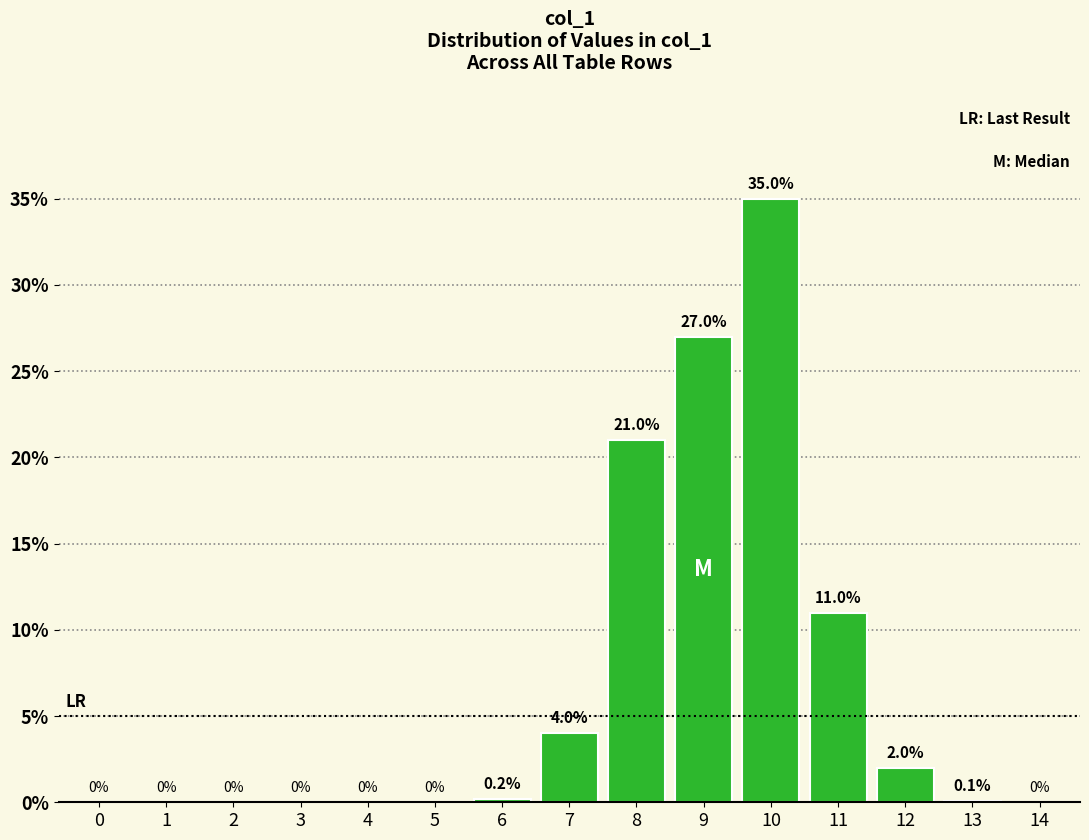

Reading left to right, what are all the values shown in this chart?

0=0.0	1=0.0	2=0.0	3=0.0	4=0.0	5=0.0	6=0.2	7=4.0	8=21.0	9=27.0	10=35.0	11=11.0	12=2.0	13=0.1	14=0.0